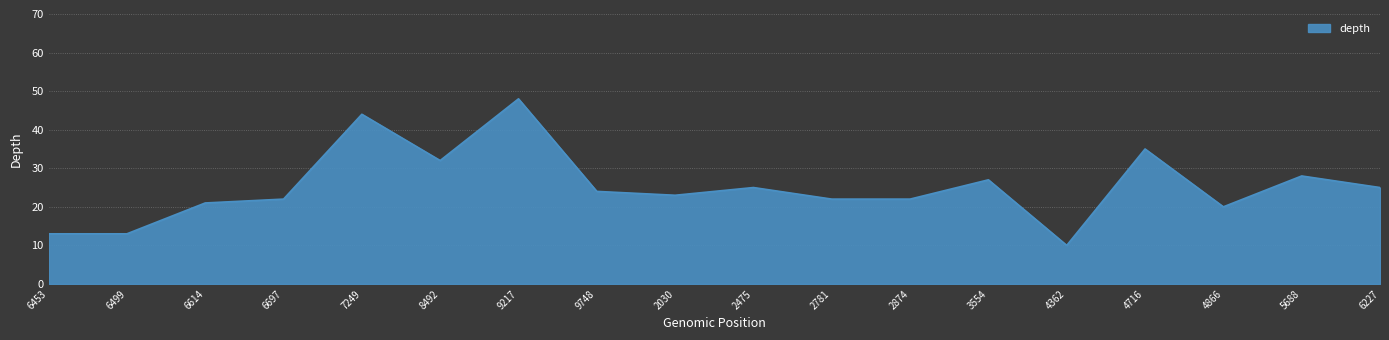

What is the difference between the maximum and minimum values?

38